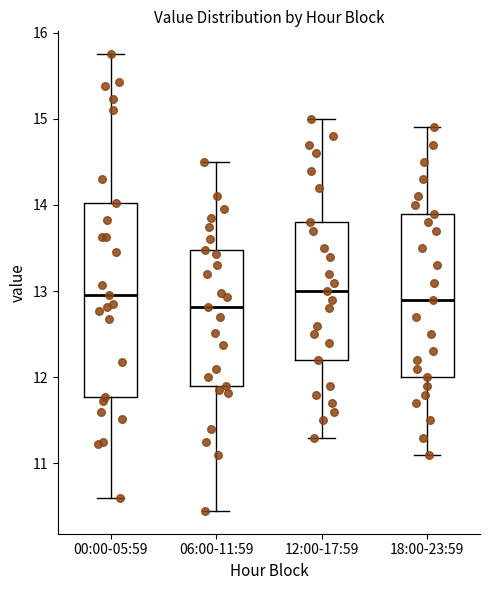

Where does the lower whisker of the box for 18:00-23:59 end on the y-axis? The values are not printed on the chart, so give them approximately, as read against the axis.

11.1